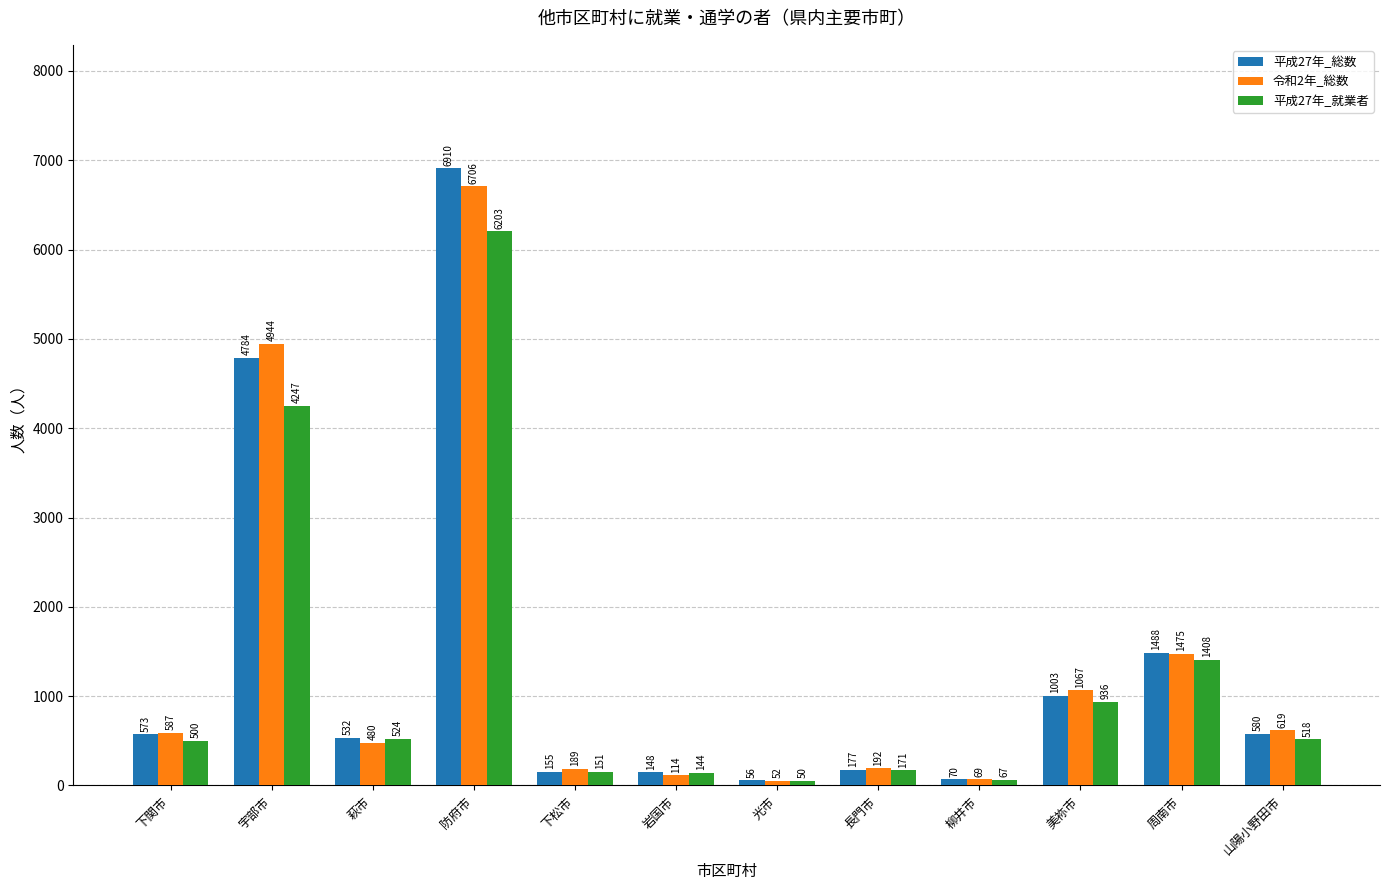

The value of 平成27年_就業者 at 周南市 is 1408. True or false?

True